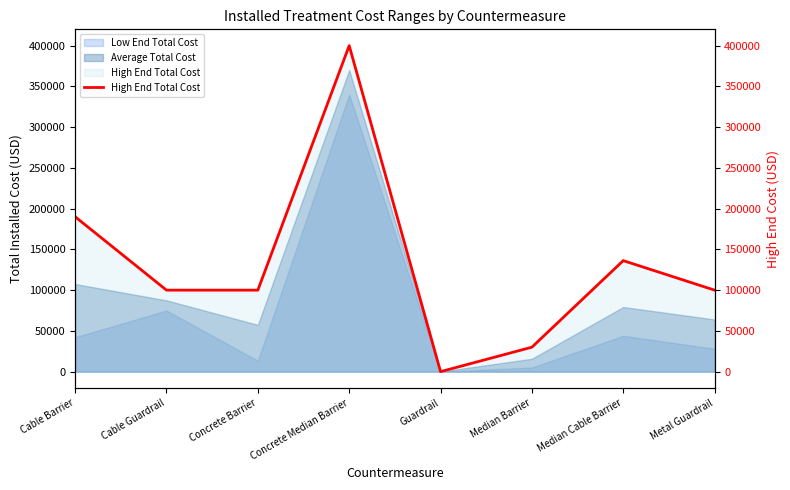

How many positive values are there?

7